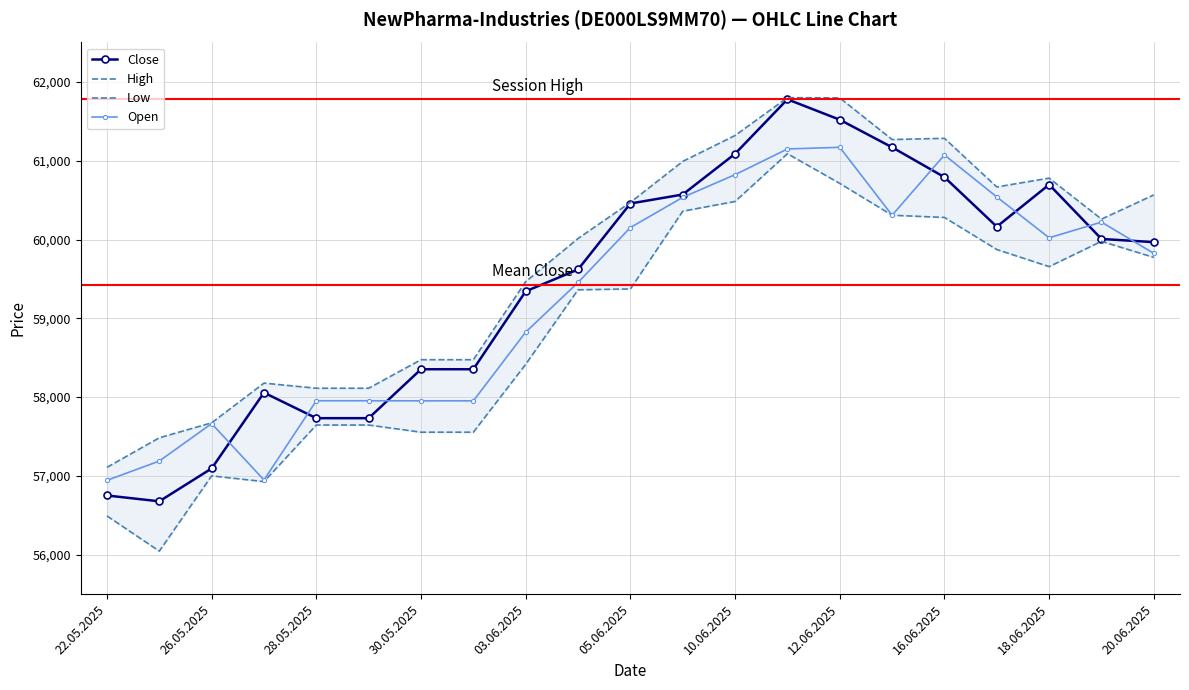

What is the total value across all series at 15?

243055